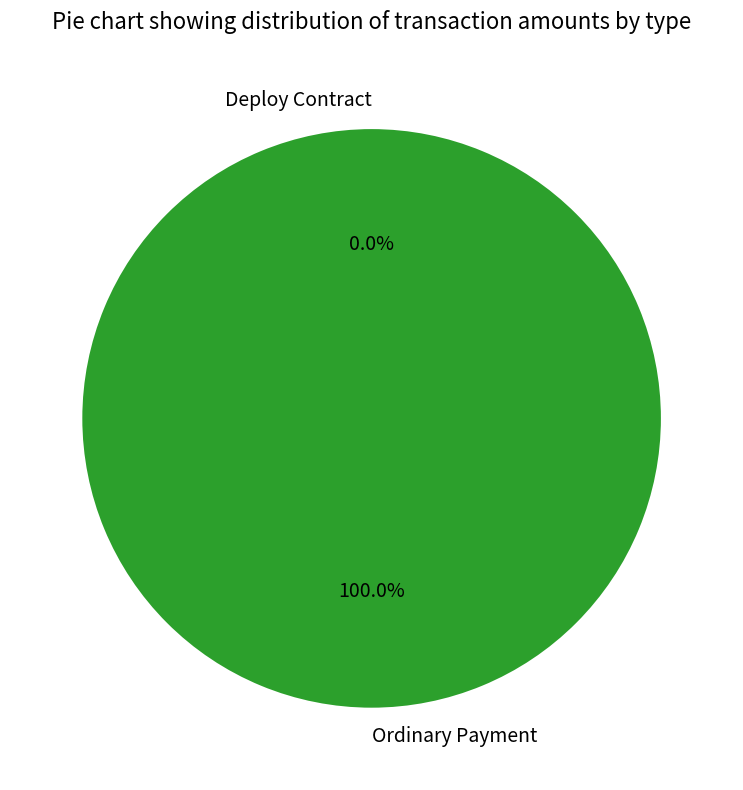

Count the number of slices in the pie.

2